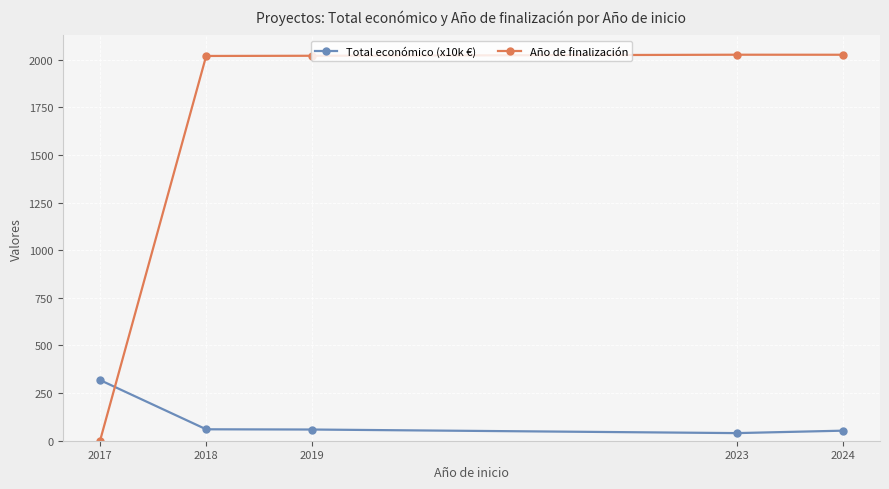

How many distinct data groups are displayed?

2